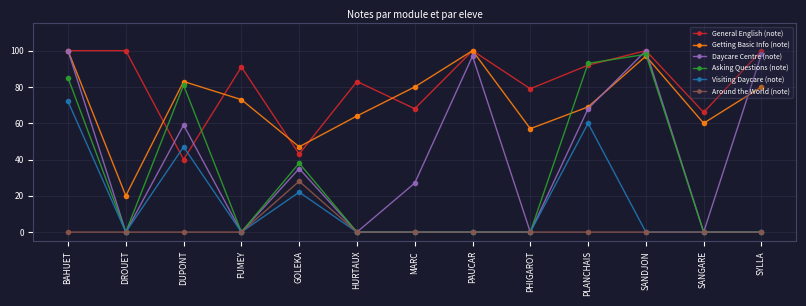

True or false: Daycare Centre (note) has more than 1 points higher than both neighbors.

True